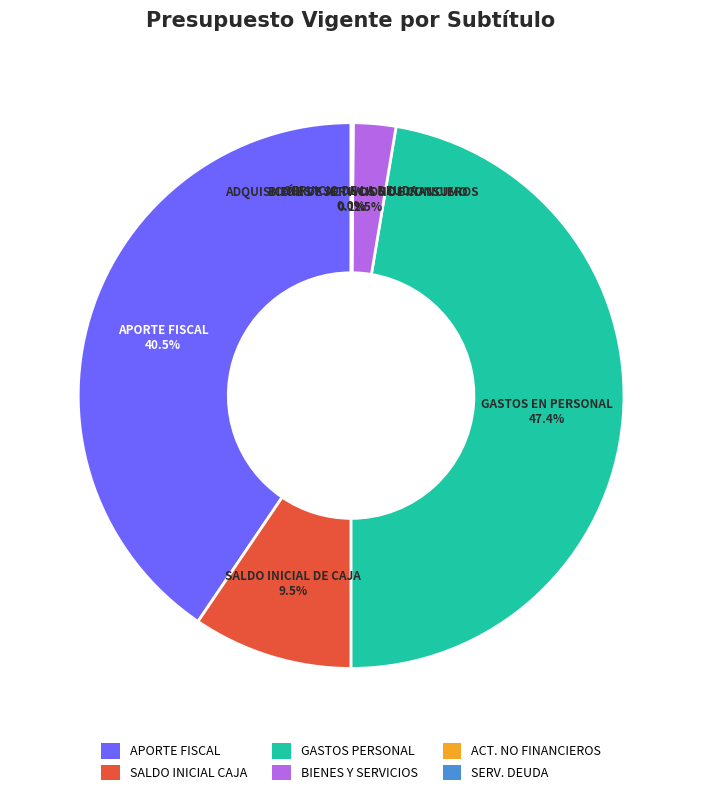

Which category has the biggest portion of the pie?

GASTOS PERSONAL